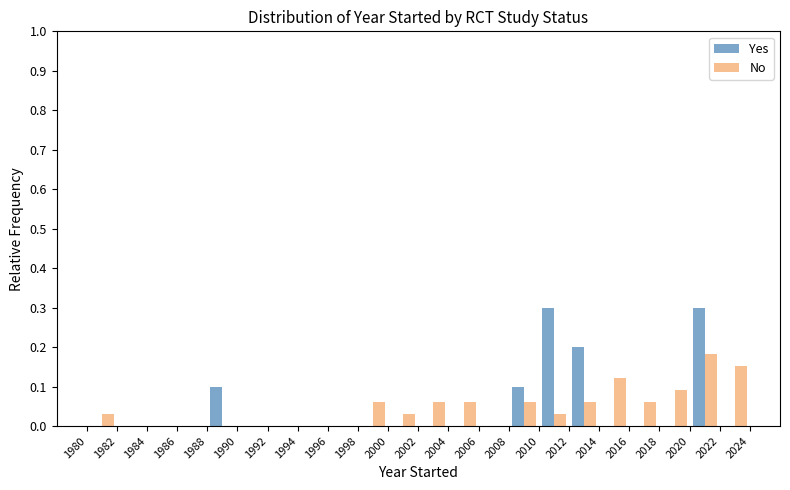

What is the greatest value displayed?

0.3